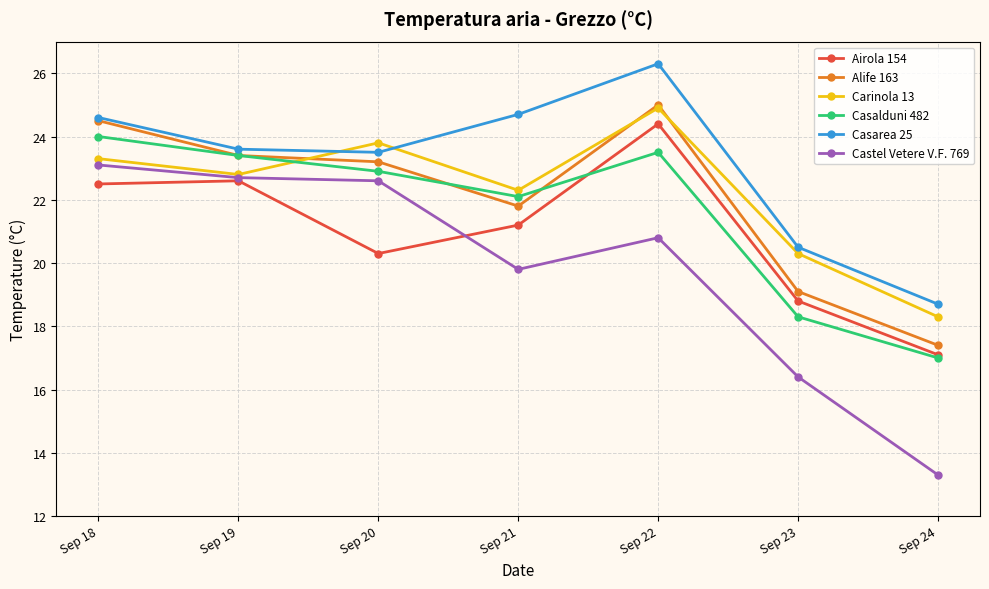

Which series has the largest range (max minus min)?

Castel Vetere V.F. 769